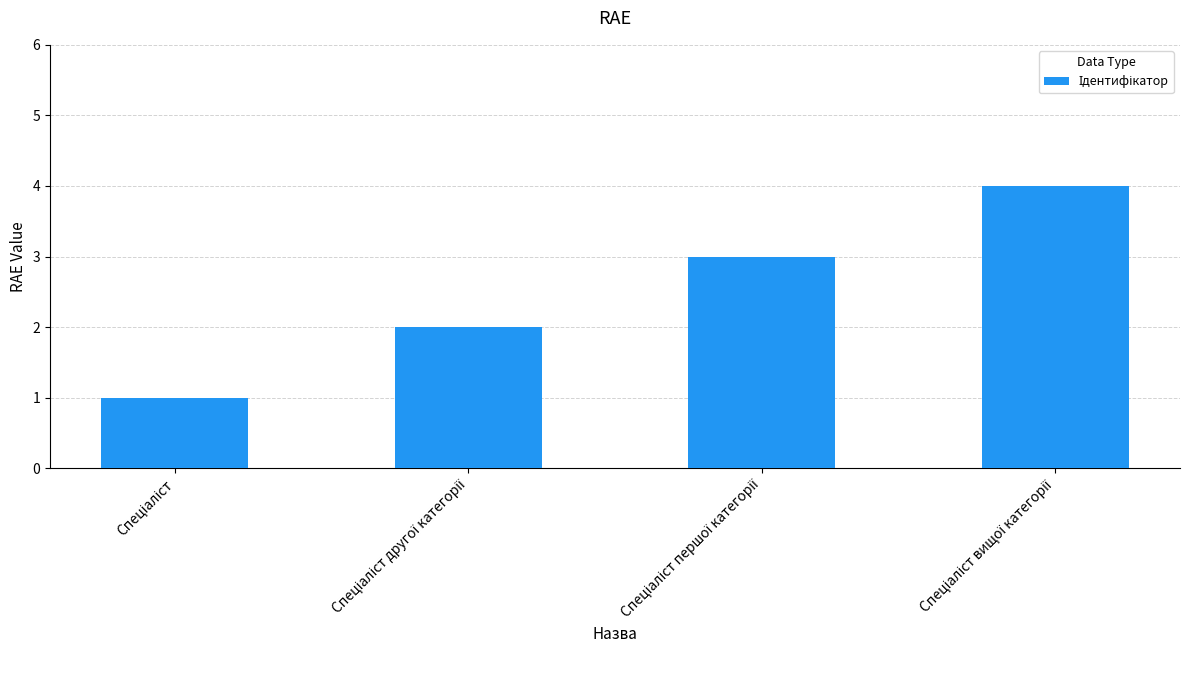

What is the difference between the maximum and minimum values?

3